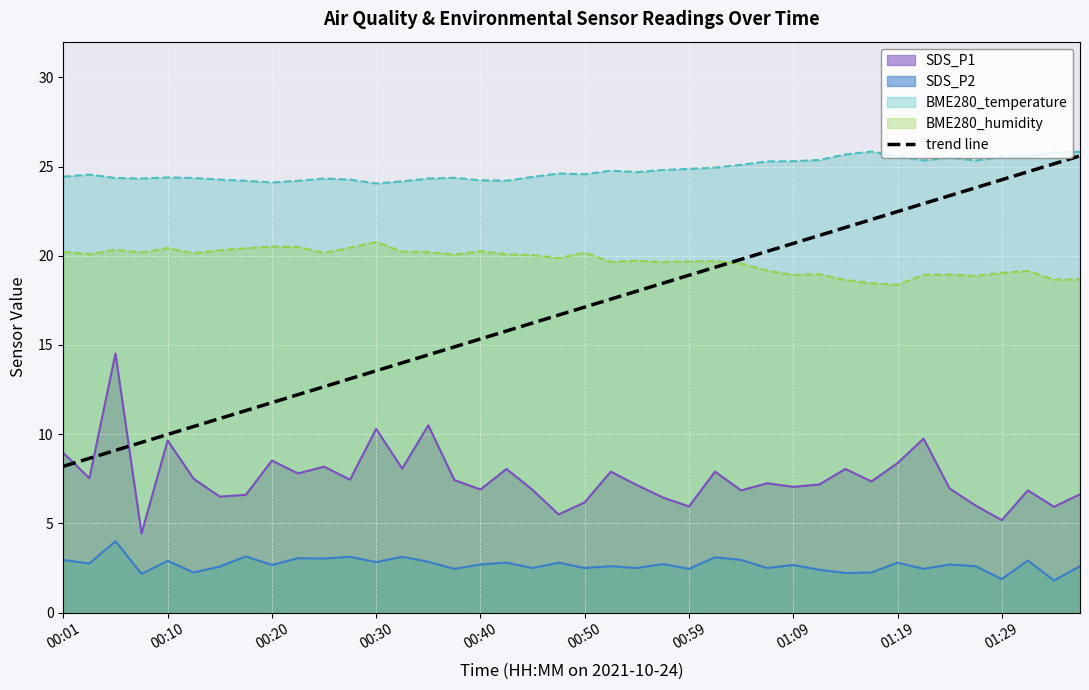

The value at 18 is 21.3. True or false?

False